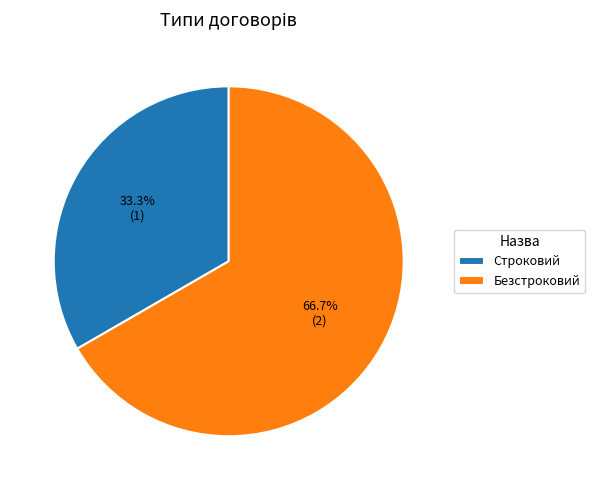

The Безстроковий slice represents 59% of the pie. True or false?

False